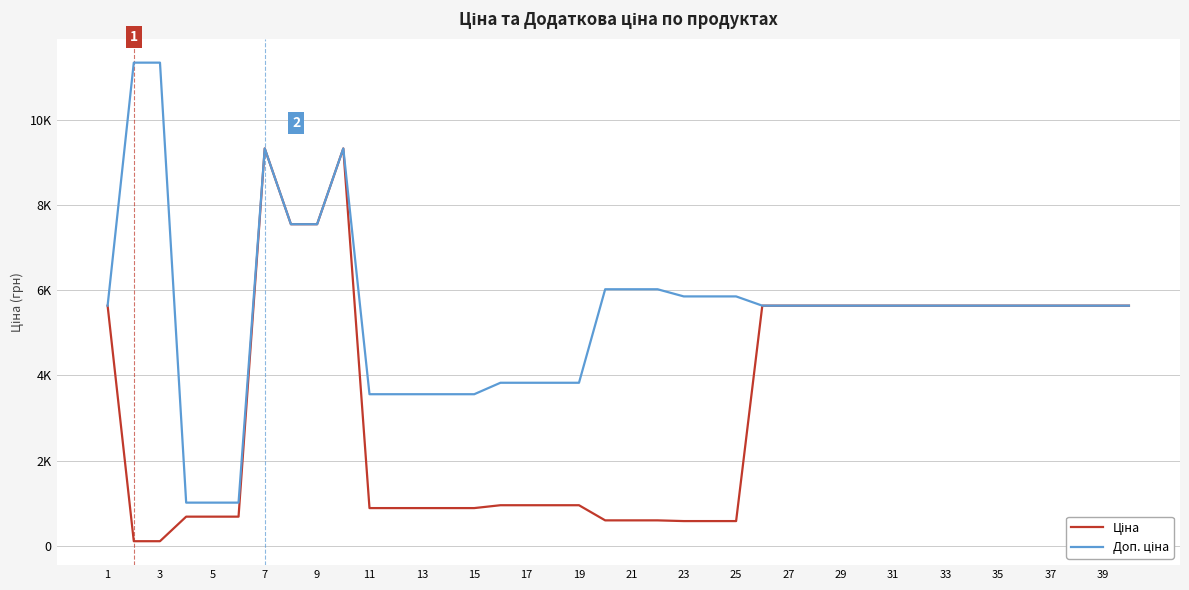

Which series has the widest spread of values?

Доп. ціна